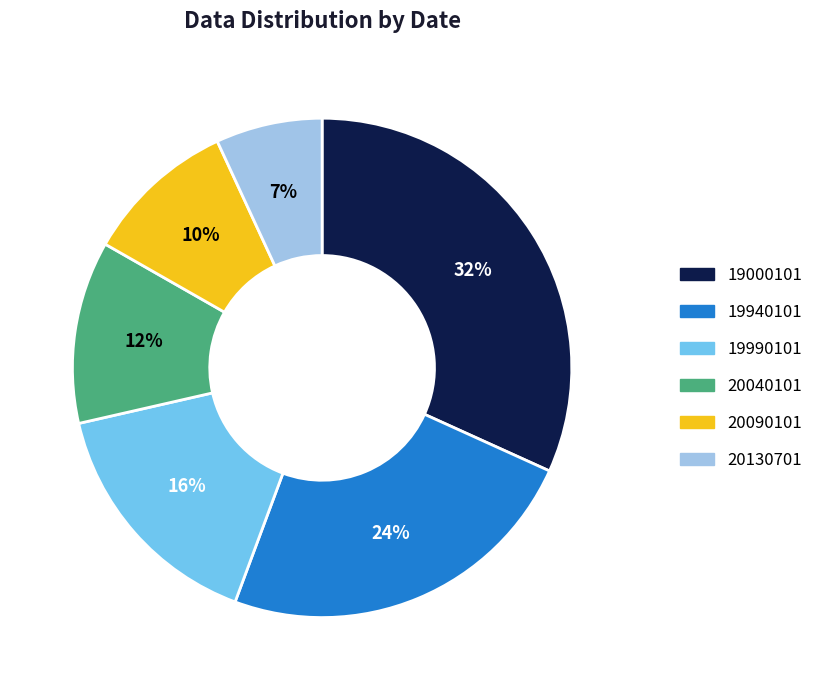

The 19940101 slice represents 12% of the pie. True or false?

False